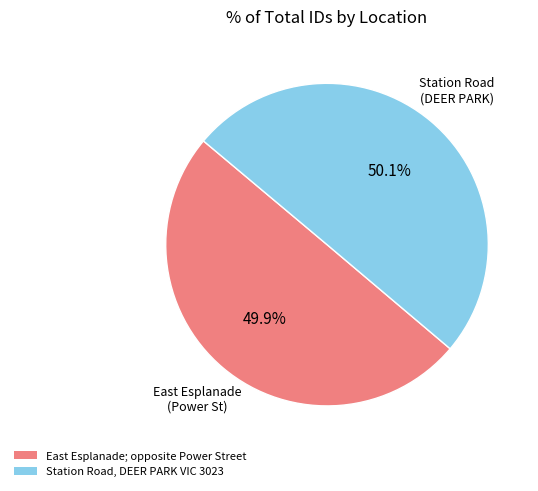

True or false: East Esplanade; opposite Power Street accounts for 50% of the total.

True